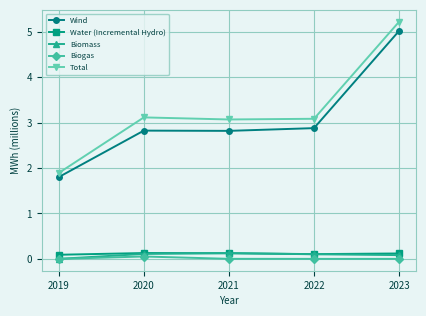

True or false: Biogas has more than 0 interior local peaks.

True